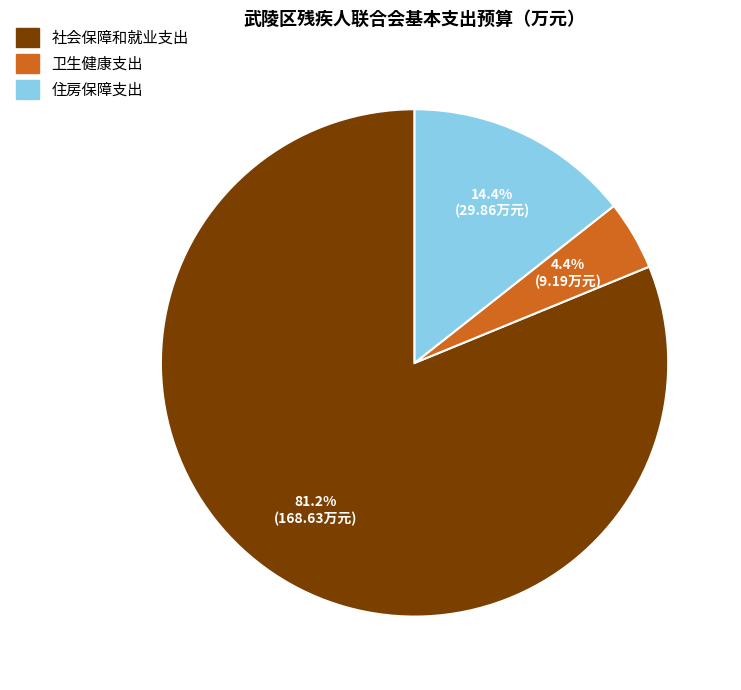

Approximately how many times larger is the value at 卫生健康支出 compared to 社会保障和就业支出?

0.1